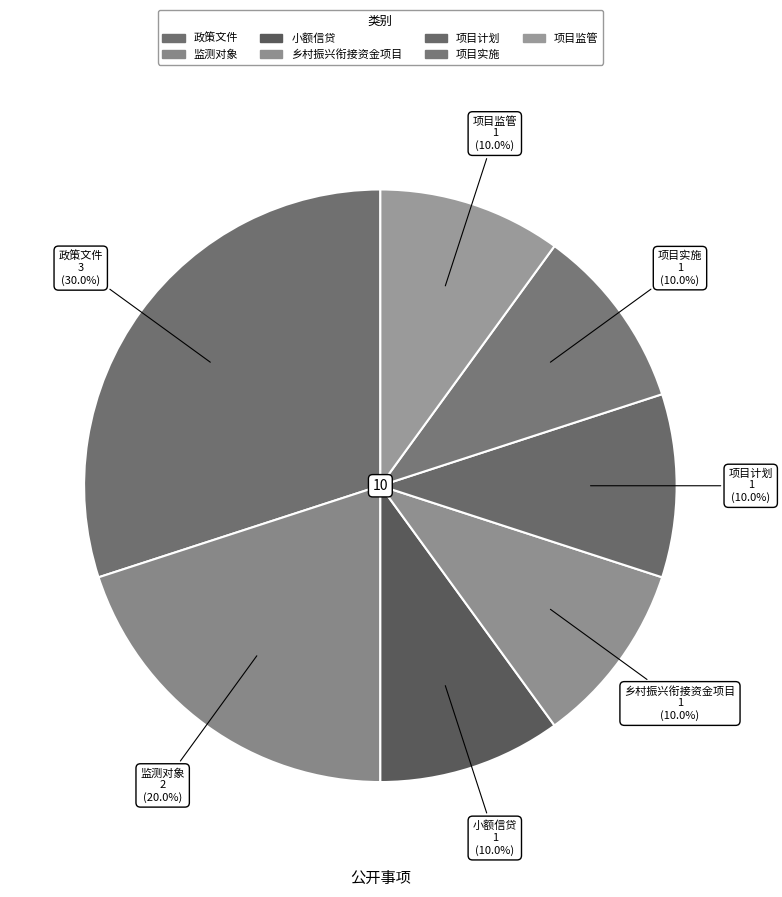

To the nearest percent, what percentage of the pie is 政策文件?

30%